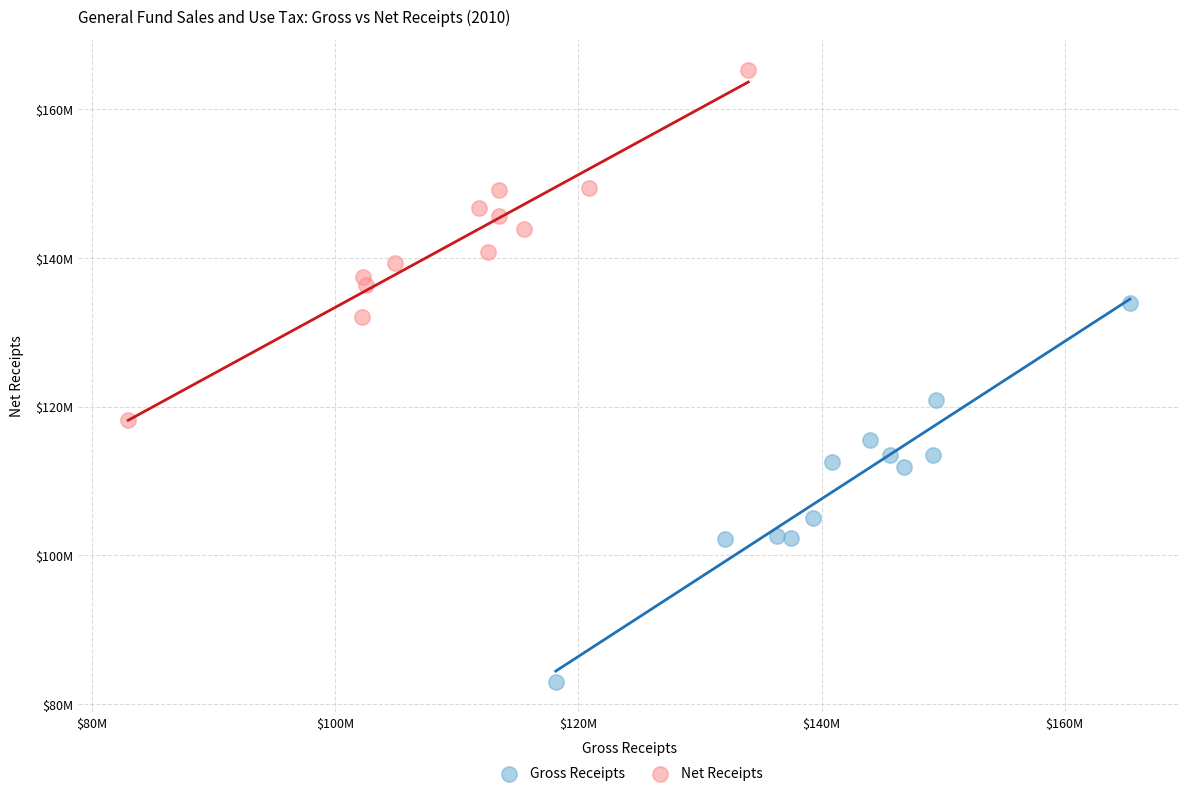

What are all the series names shown in the legend?

Gross Receipts, Net Receipts